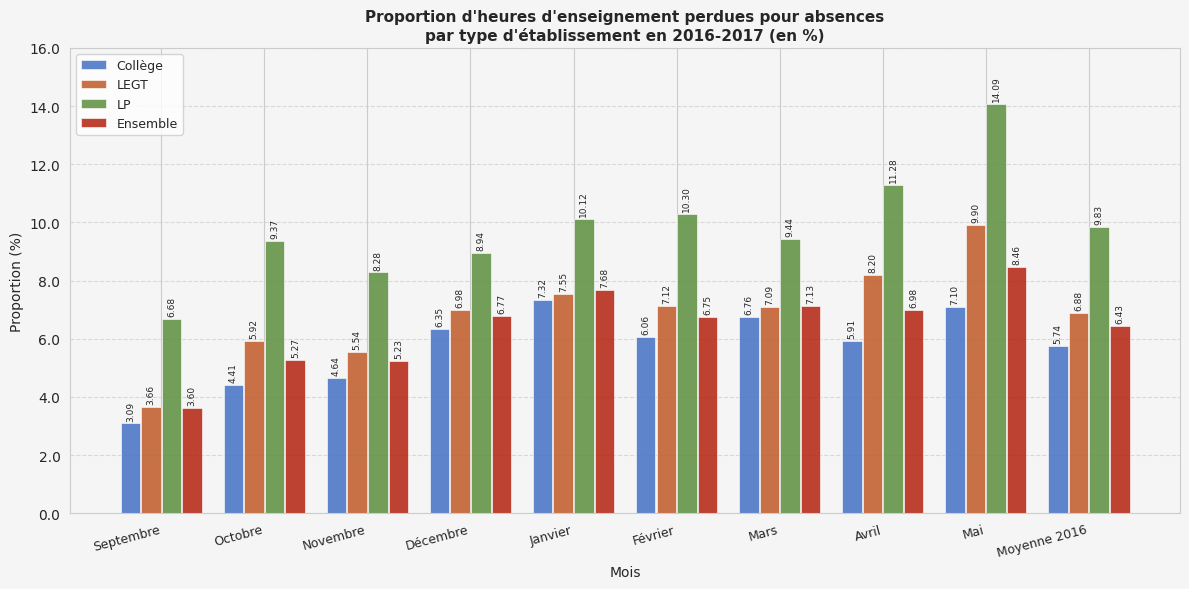

What is the difference between the Collège values at Moyenne 2016 and Mars?

1.0